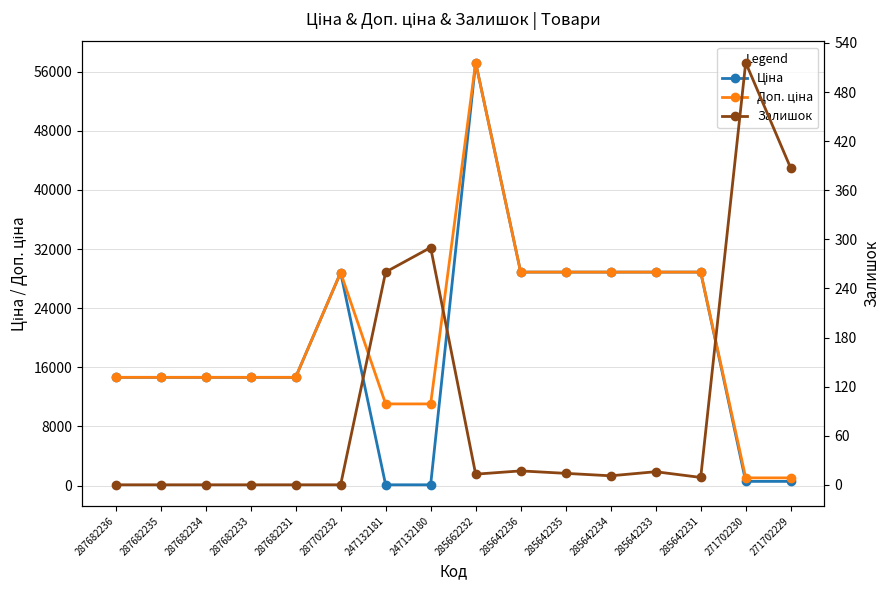

Which has a higher value, 287682231 or 287682234?

287682231